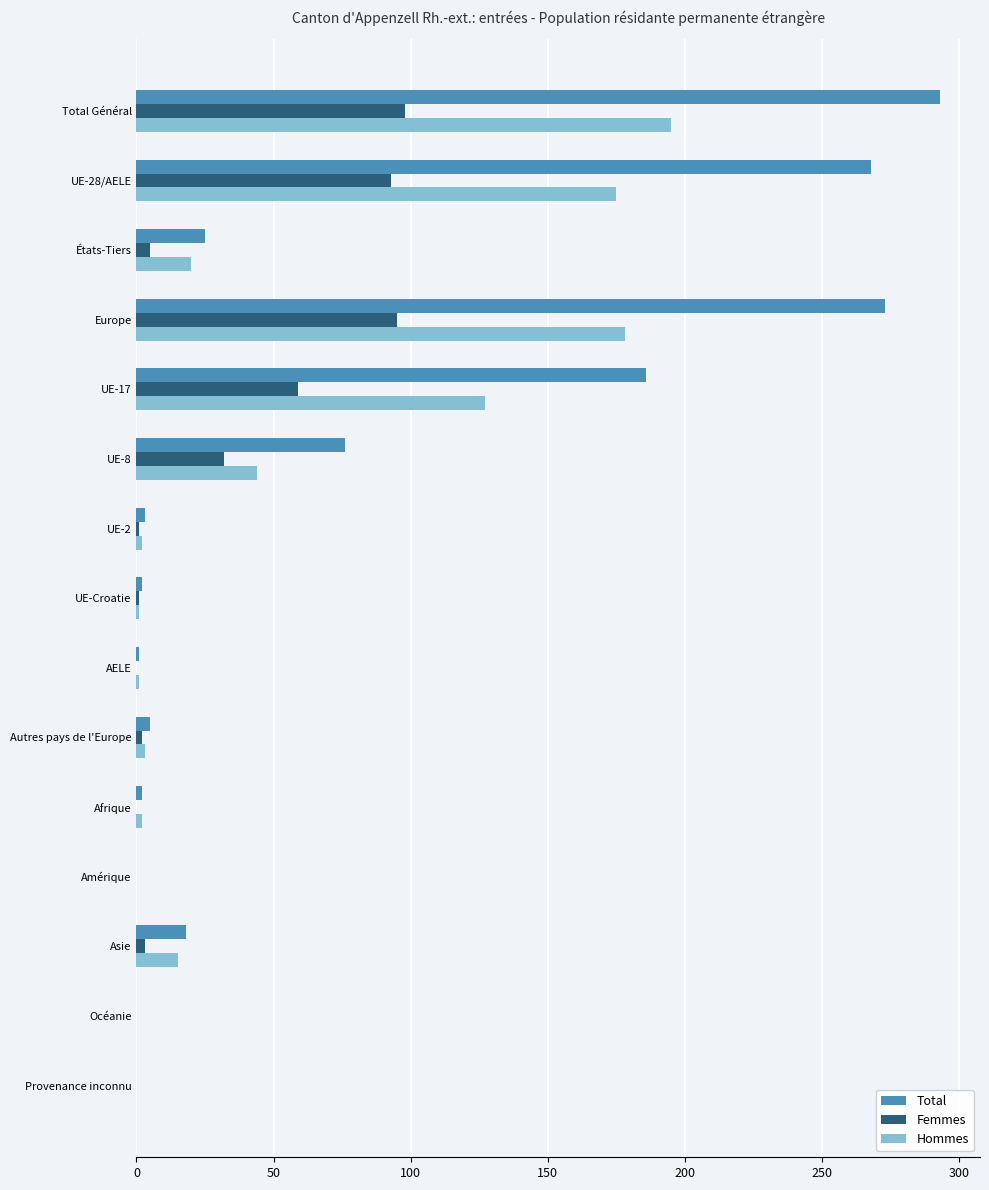

The value of Total at UE-17 is 254. True or false?

False